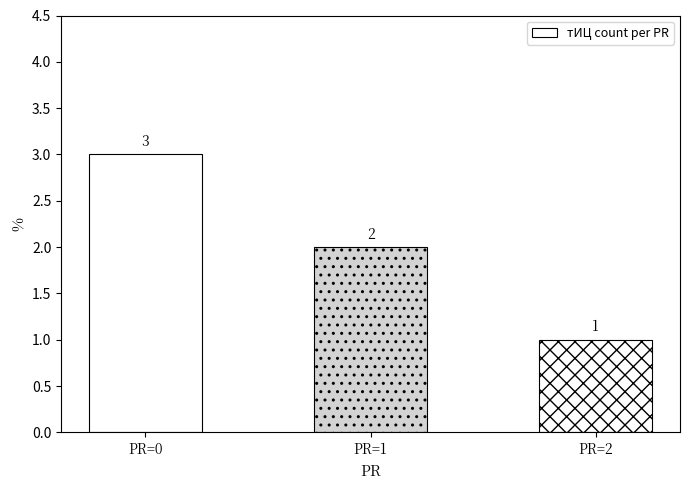

Reading left to right, transcribe all the data shown in this chart.

PR=0=3	PR=1=2	PR=2=1